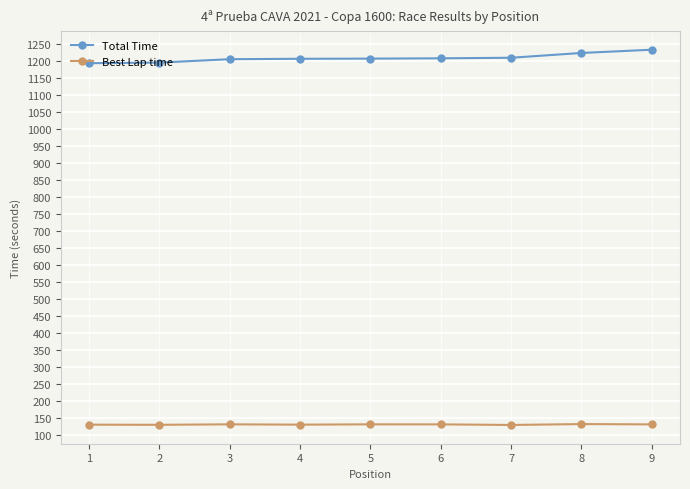

What is the difference between the highest and lowest values at 5?

1073.1